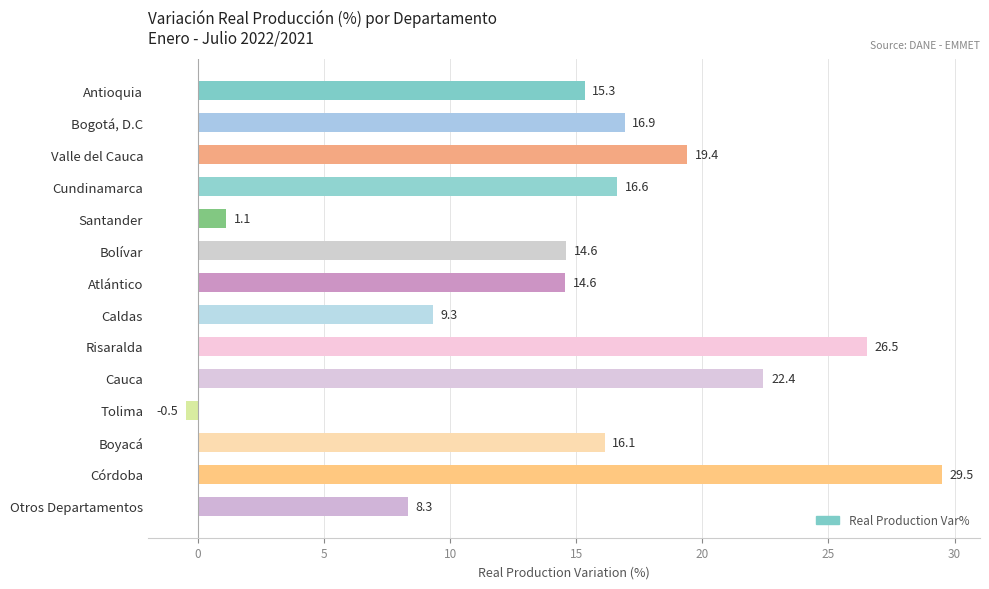

What is the smallest value displayed?

-0.5